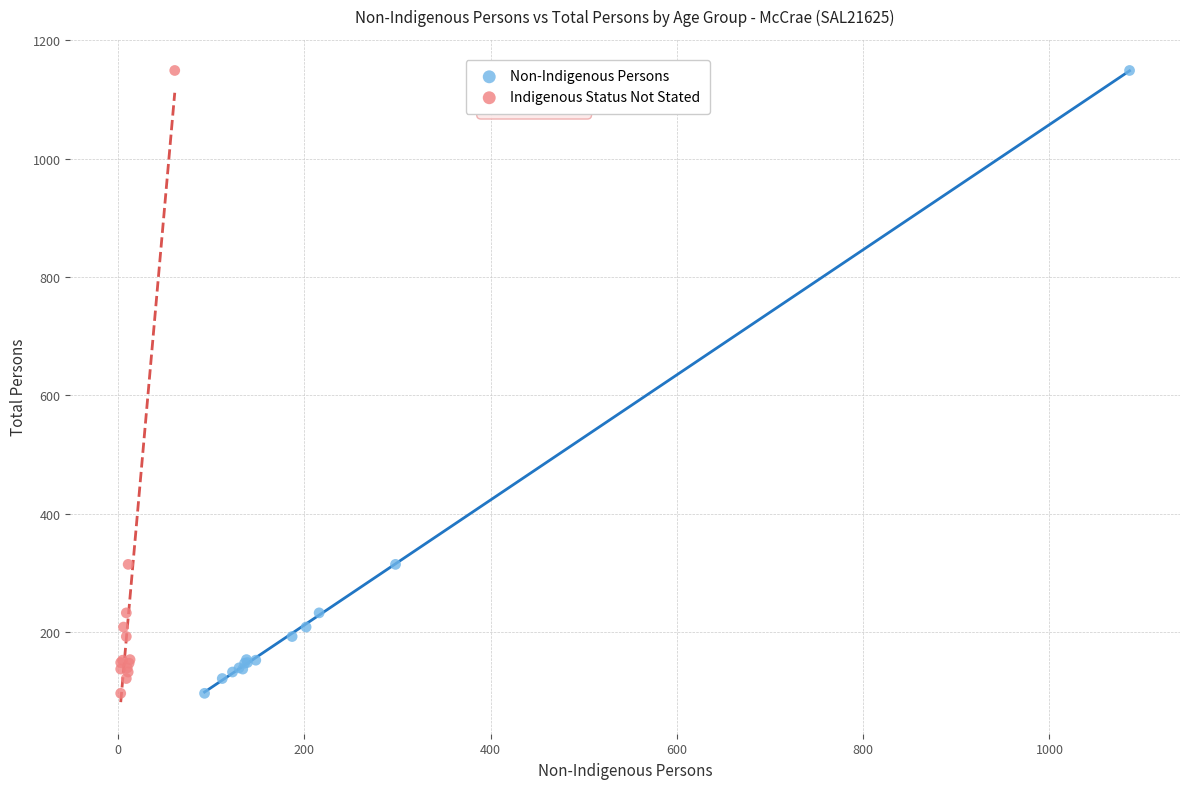

What are all the series names shown in the legend?

Non-Indigenous Persons, Indigenous Status Not Stated